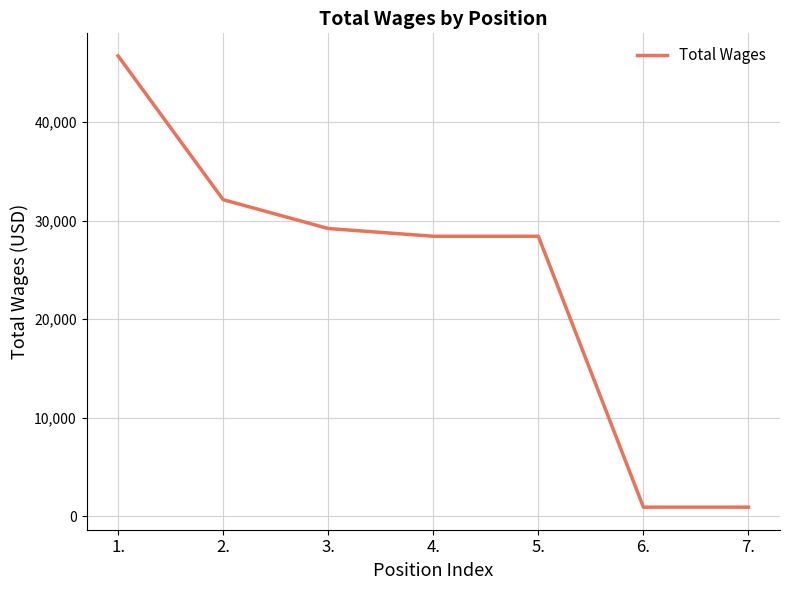

Where does the data first go above 28410?

1.